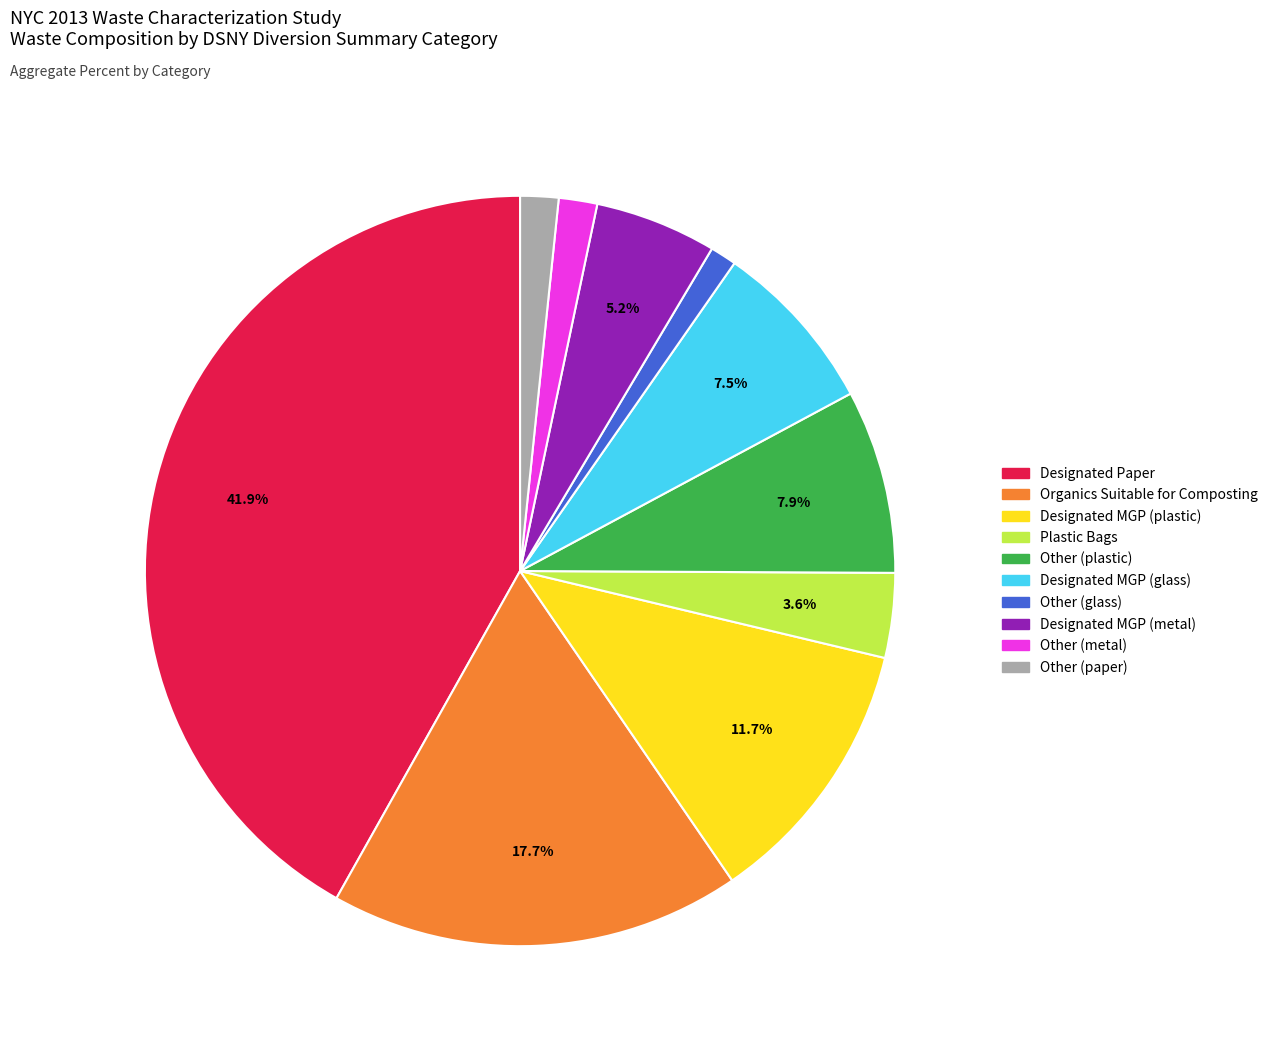

How many slices are in this pie chart?

10